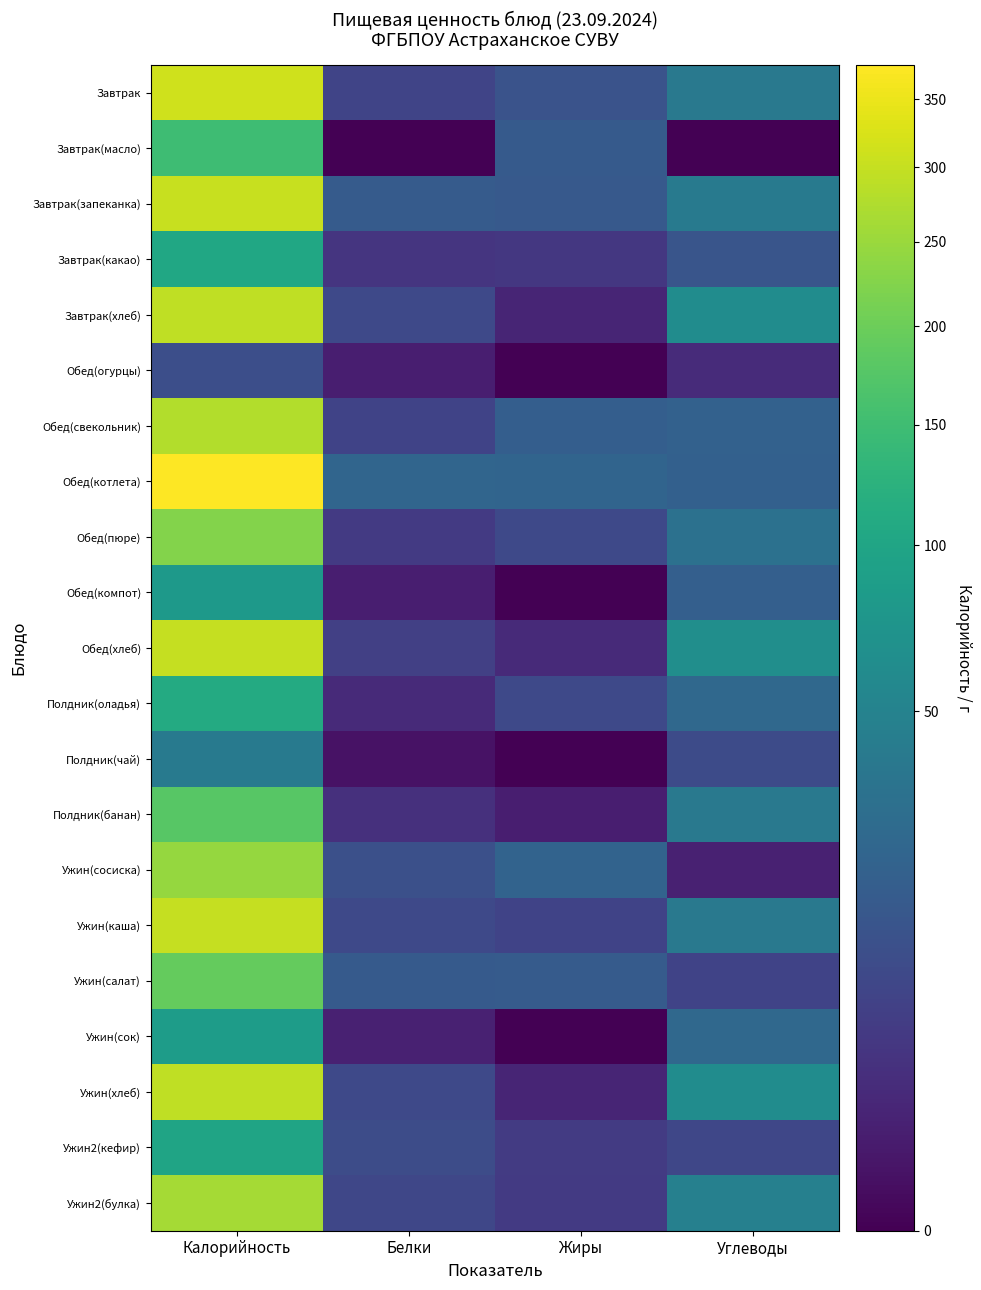

Reading right to left, what are all the values shown in this chart?

Завтрак: Углеводы=38.8	Жиры=12.4	Белки=7.1	Калорийность=312.3
Завтрак(масло): Углеводы=0.0	Жиры=16.0	Белки=0.0	Калорийность=149.0
Завтрак(запеканка): Углеводы=40.0	Жиры=15.4	Белки=16.4	Калорийность=302.6
Завтрак(какао): Углеводы=13.4	Жиры=3.9	Белки=3.5	Калорийность=102.7
Завтрак(хлеб): Углеводы=62.2	Жиры=1.2	Белки=8.8	Калорийность=294.8
Обед(огурцы): Углеводы=1.9	Жиры=0.0	Белки=0.8	Калорийность=10.8
Обед(свекольник): Углеводы=20.0	Жиры=18.6	Белки=6.8	Калорийность=276.9
Обед(котлета): Углеводы=19.9	Жиры=22.4	Белки=23.0	Калорийность=377.2
Обед(пюре): Углеводы=32.3	Жиры=8.8	Белки=4.4	Калорийность=225.8
Обед(компот): Углеводы=19.2	Жиры=0.0	Белки=0.8	Калорийность=80.0
Обед(хлеб): Углеводы=64.5	Жиры=1.9	Белки=6.0	Калорийность=299.4
Полдник(оладья): Углеводы=24.8	Жиры=8.8	Белки=1.8	Калорийность=110.0
Полдник(чай): Углеводы=9.6	Жиры=0.0	Белки=0.2	Калорийность=40.8
Полдник(банан): Углеводы=39.0	Жиры=0.8	Белки=2.7	Калорийность=177.0
Ужин(сосиска): Углеводы=0.9	Жиры=21.5	Белки=11.2	Калорийность=243.8
Ужин(каша): Углеводы=39.0	Жиры=6.8	Белки=8.6	Калорийность=299.2
Ужин(салат): Углеводы=6.7	Жиры=16.4	Белки=15.9	Калорийность=193.0
Ужин(сок): Углеводы=25.2	Жиры=0.0	Белки=1.0	Калорийность=85.0
Ужин(хлеб): Углеводы=62.2	Жиры=1.2	Белки=8.8	Калорийность=294.8
Ужин2(кефир): Углеводы=8.0	Жиры=4.9	Белки=9.8	Калорийность=99.1
Ужин2(булка): Углеводы=47.0	Жиры=4.4	Белки=7.8	Калорийность=262.0